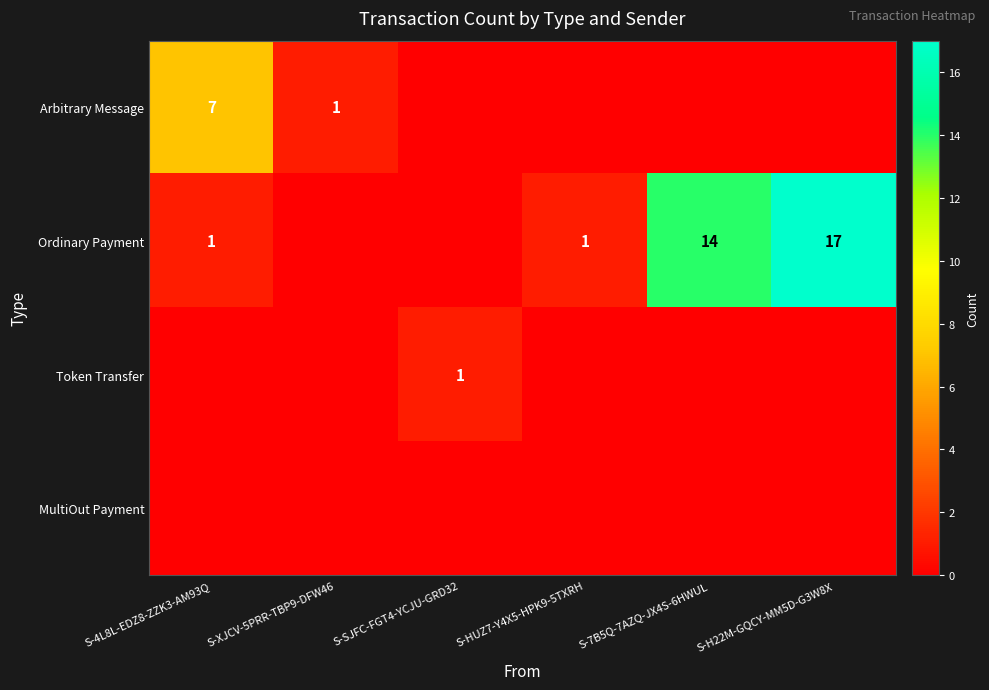

What is the sum of the Arbitrary Message values at S-XJCV-5PRR-TBP9-DFW46 and S-4L8L-EDZ8-ZZK3-AM93Q?

8